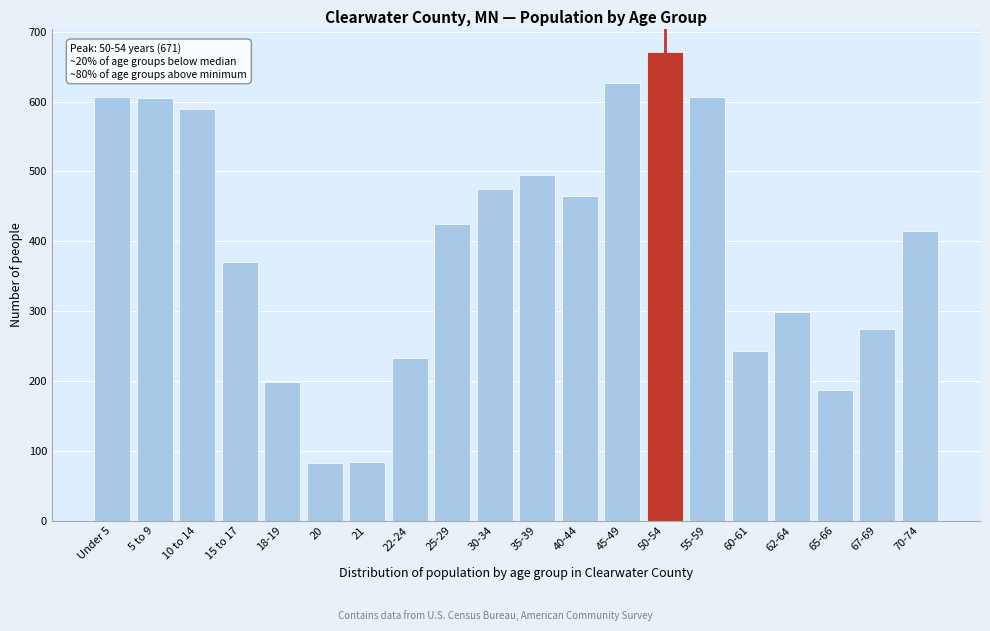

What is the label of the 3rd bar from the right?

65-66